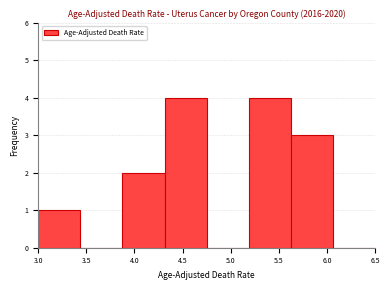

Reading left to right, list every bar in this chart as the range it spans on the x-axis followed by its height. Neither the bar edges nor the heights are printed on the chart, so give them approximately, as read against the axes.

3.00 to 3.45: 1
3.45 to 3.90: 0
3.90 to 4.30: 2
4.30 to 4.75: 4
4.75 to 5.20: 0
5.20 to 5.65: 4
5.65 to 6.05: 3
6.05 to 6.50: 0